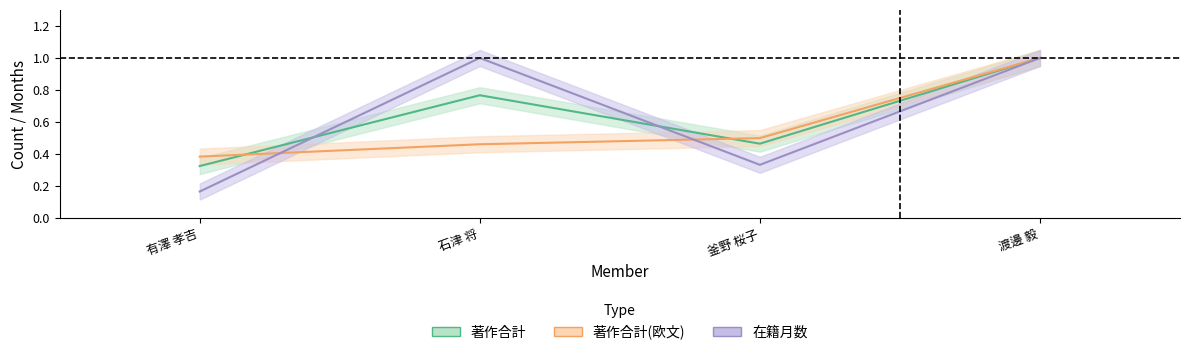

What position from the right is 釜野 桜子?

2